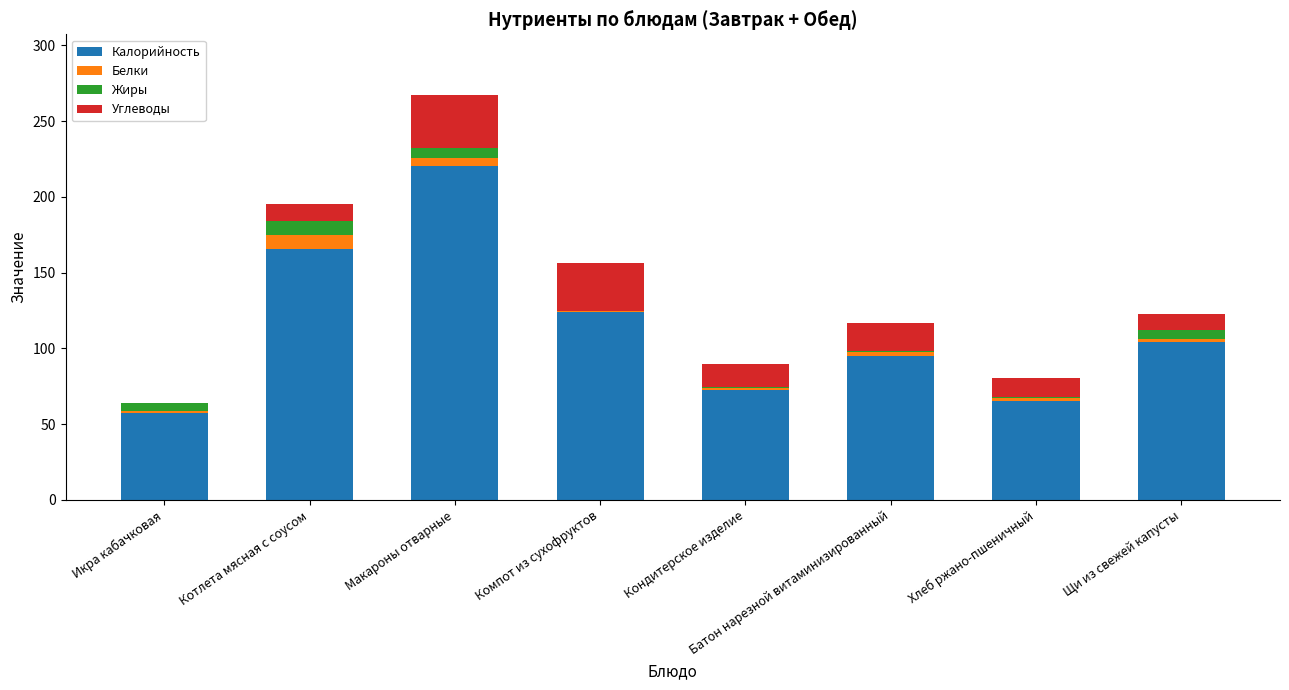

Which category has the highest value in the Калорийность series?

Макароны отварные